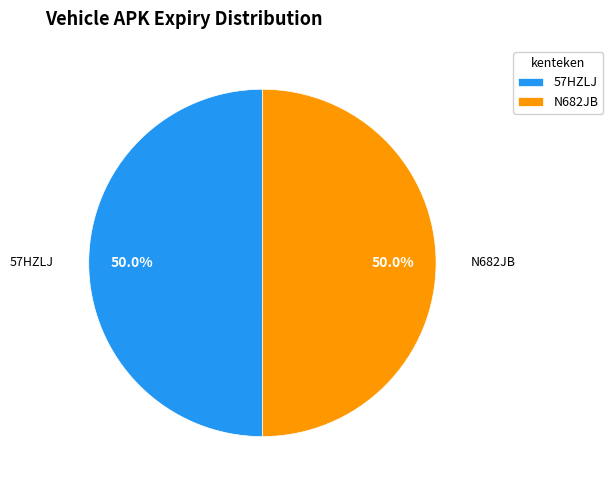

Do 57HZLJ and N682JB together represent more than half of the pie?

Yes